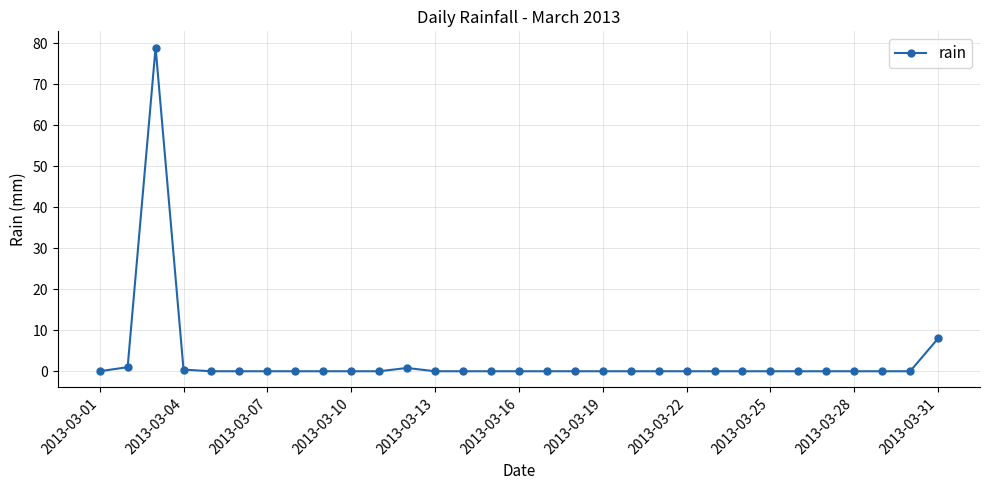

What is the maximum value shown in the chart?

79.0